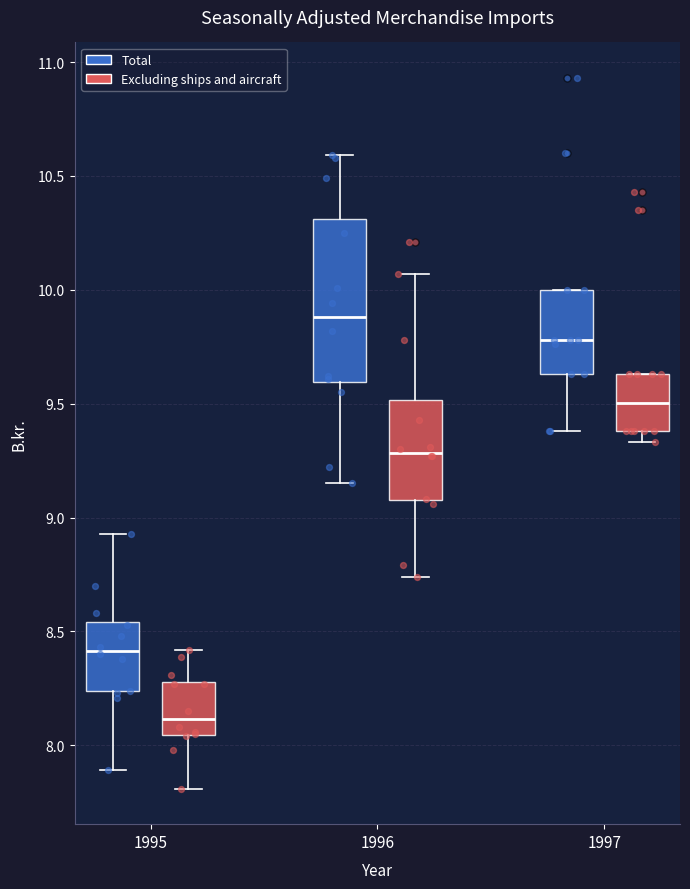

Which box has the highest median line?

1996 (Total)